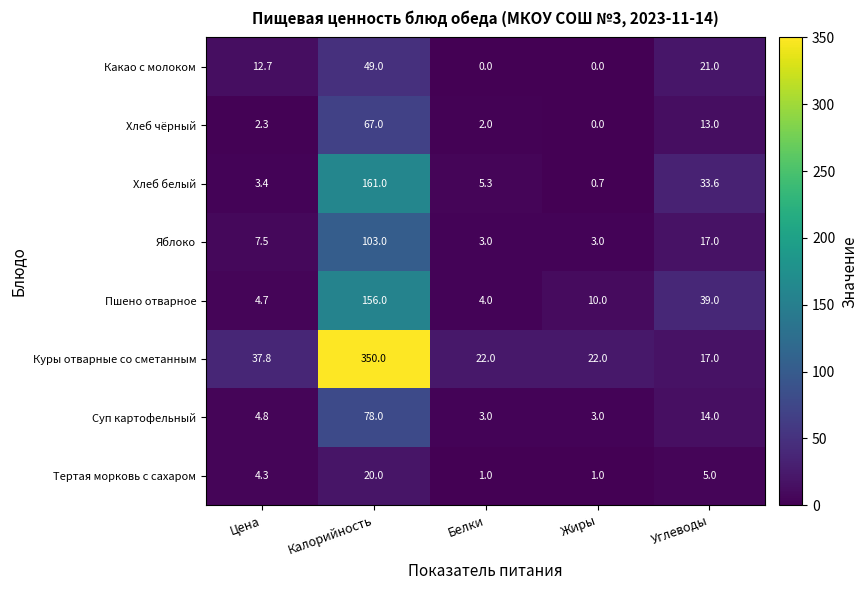

Where is Хлеб чёрный nearest to the value 33?

Углеводы